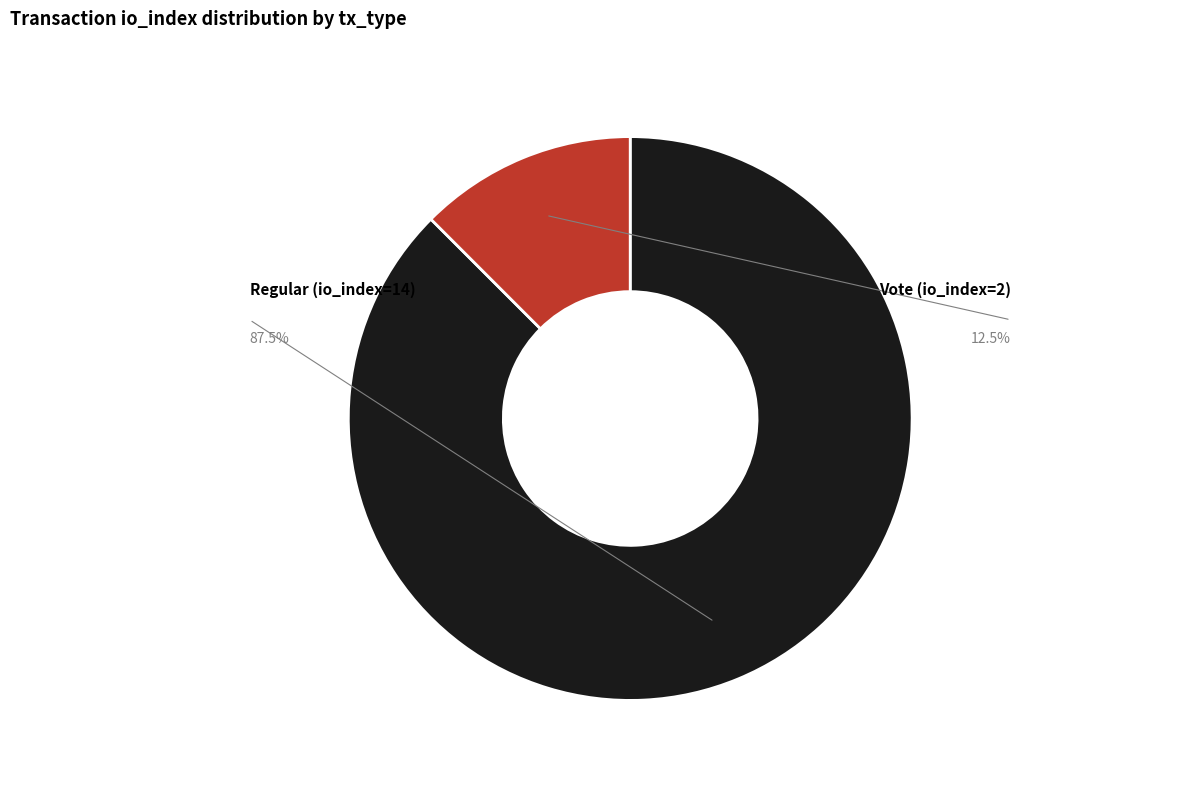

To the nearest percent, what portion does Regular (io_index=14) represent?

88%